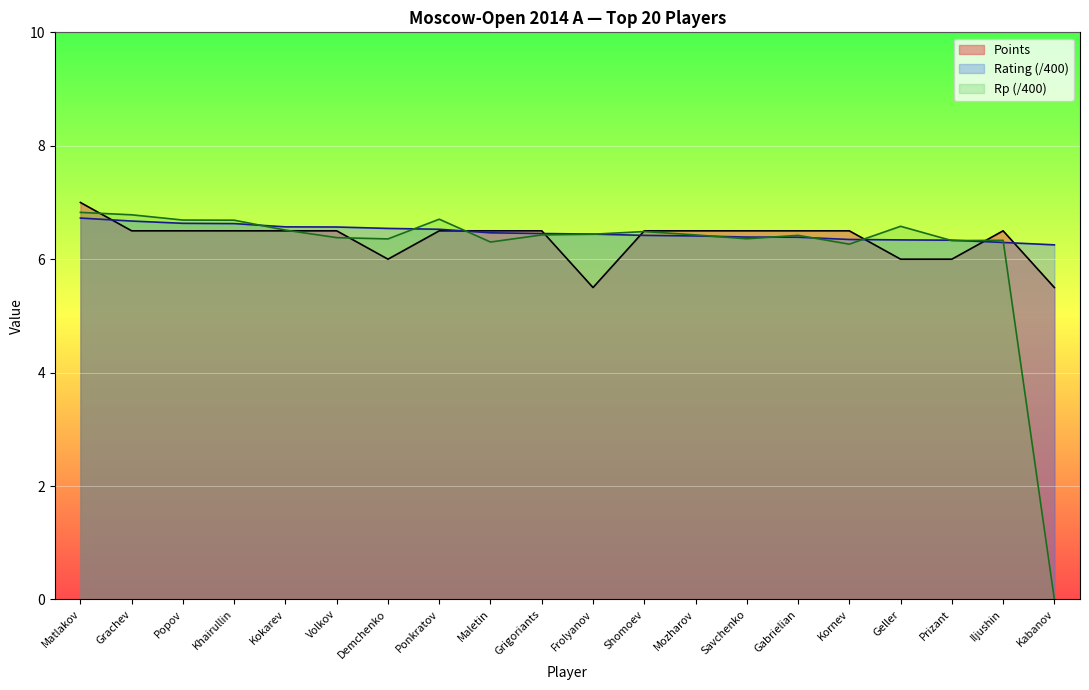

Does the chart display data point markers on the line(s)?

No